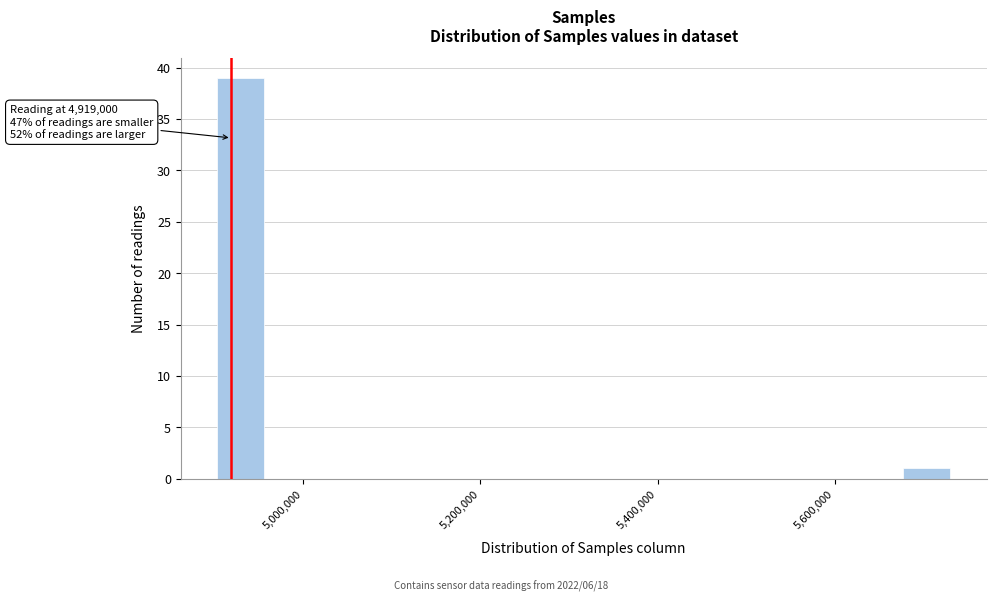

Around what value on the x-axis is the tallest bar? Give the approximate position of its centre, as read against the axis.

4920000